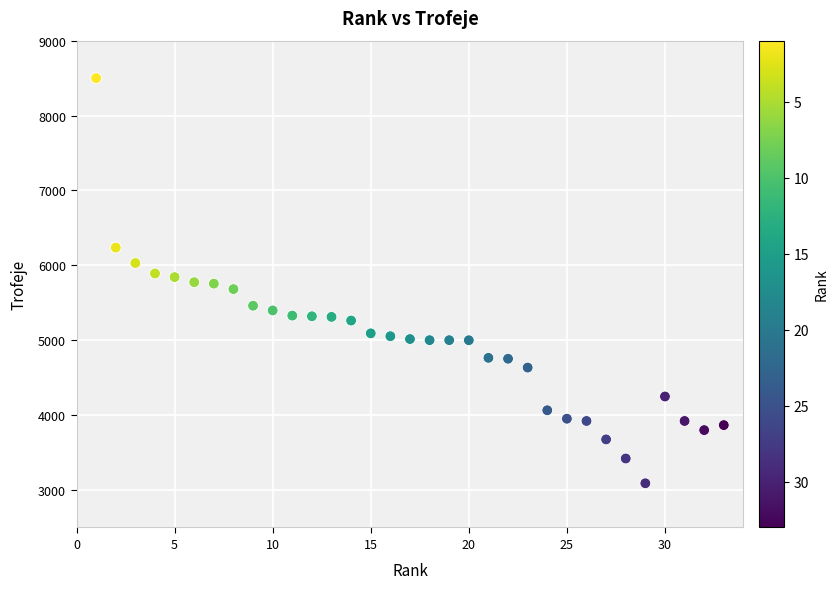

What is the range of X values (max minus min)?

32